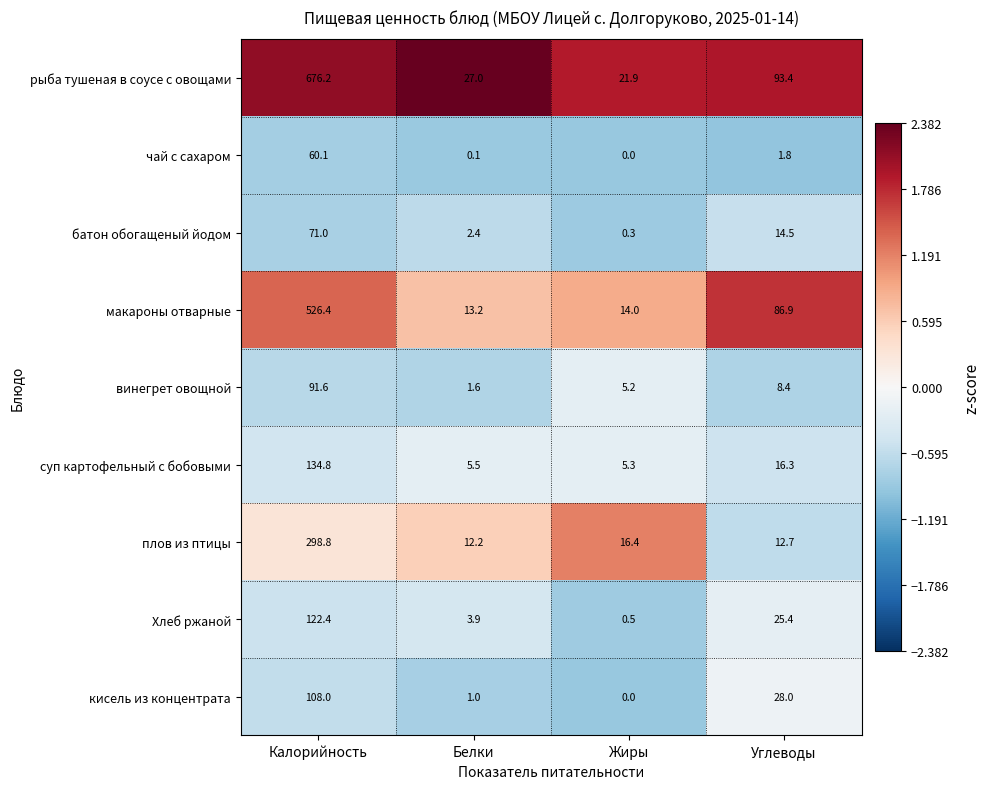

Which series has the largest total across all categories?

рыба тушеная в соусе с овощами